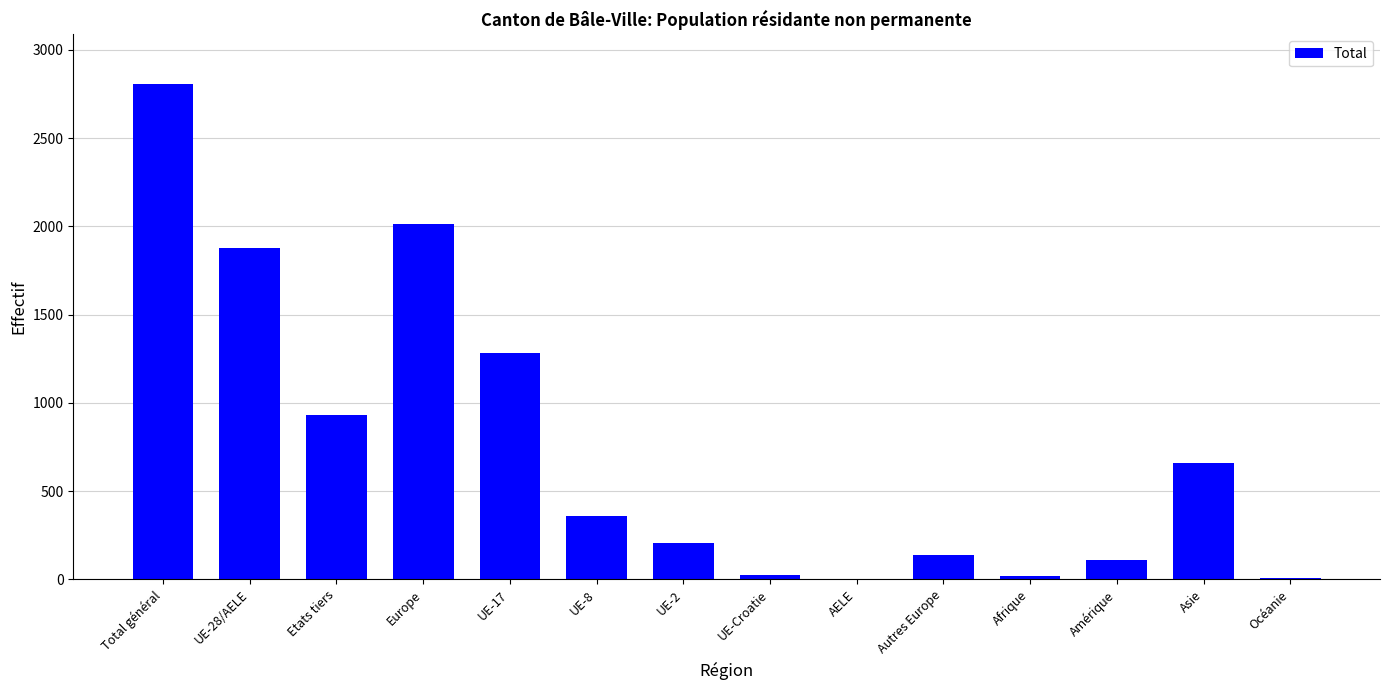

What value does the data have at Etats tiers, to the nearest 100?

900